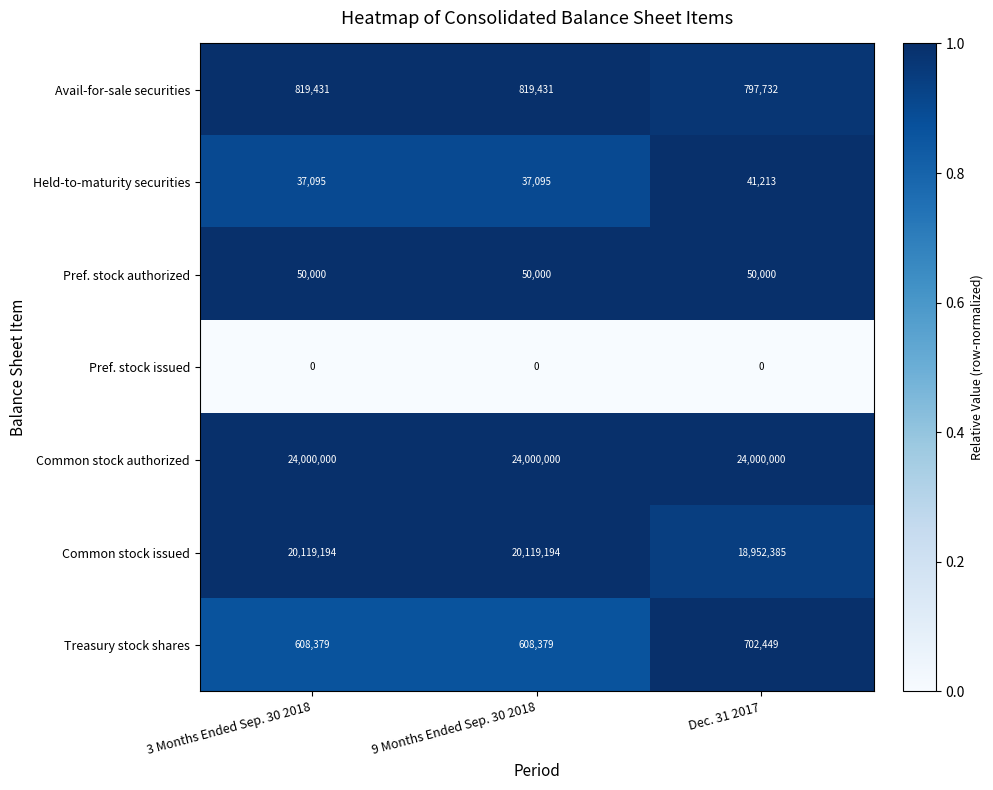

The value of Held-to-maturity securities at 3 Months Ended Sep. 30 2018 is 37095. True or false?

True